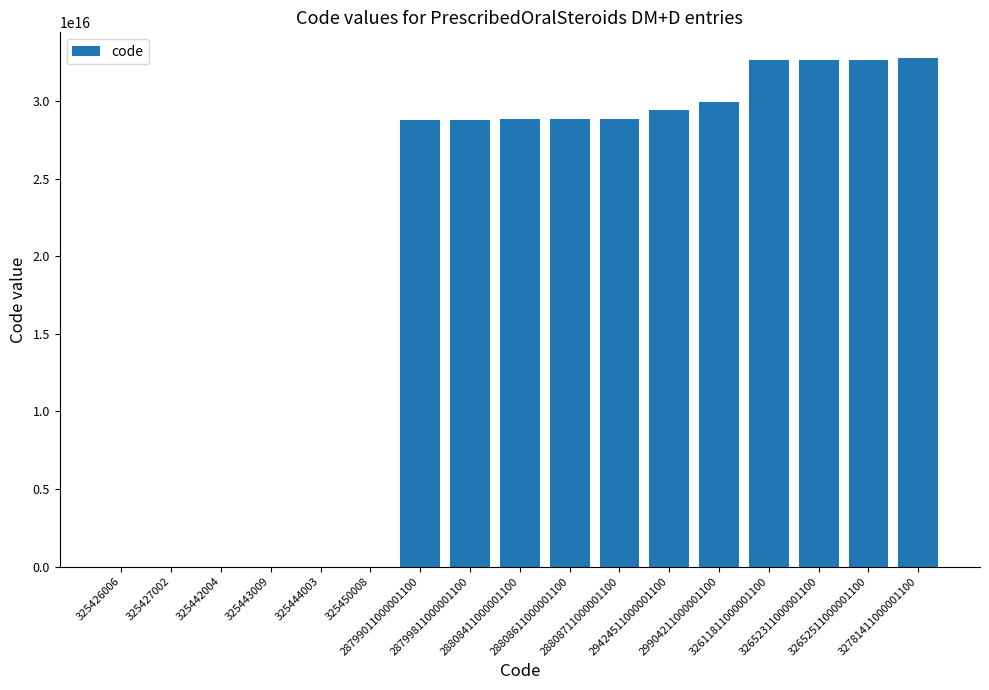

Which category has the highest value across all series?

32781411000001100